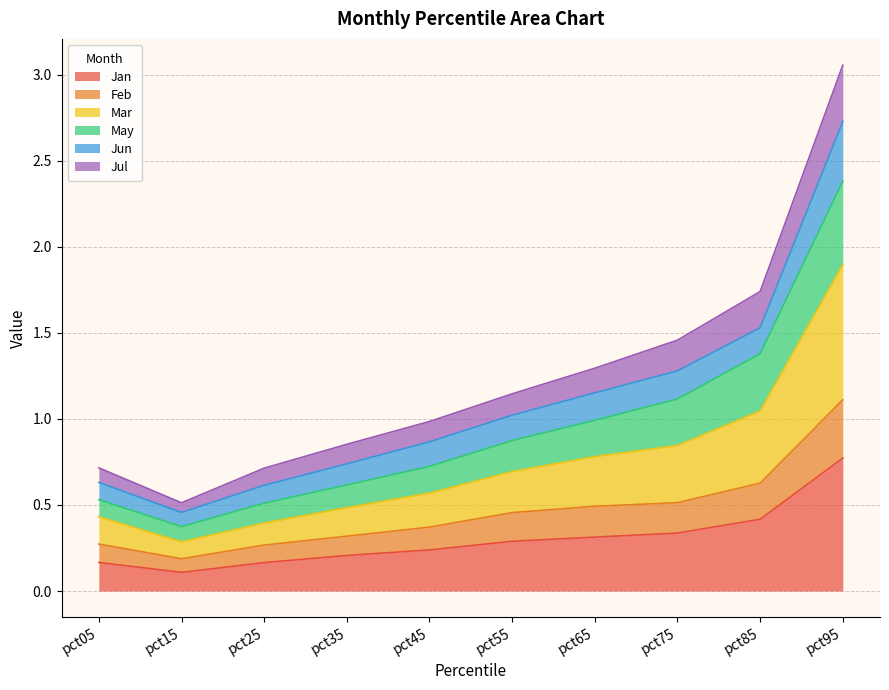

True or false: Mar has more than 0 points higher than both neighbors.

False